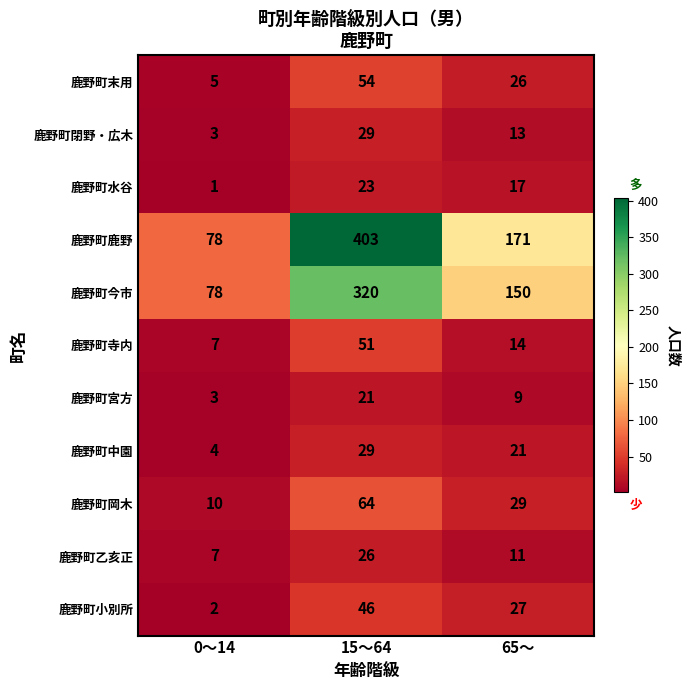

The value of 鹿野町小別所 at 15～64 is 46. True or false?

True